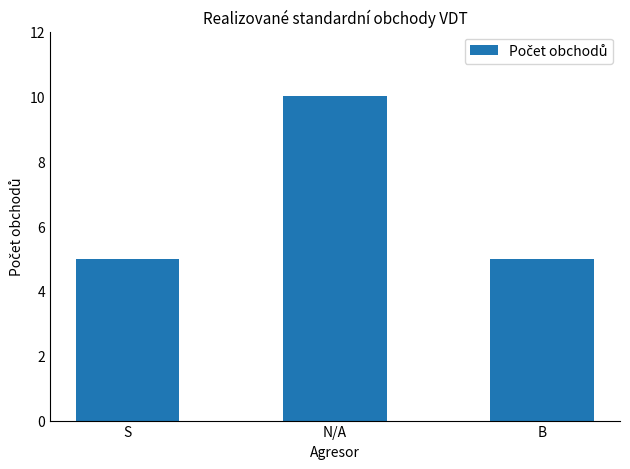

What is the sum of all values?

20